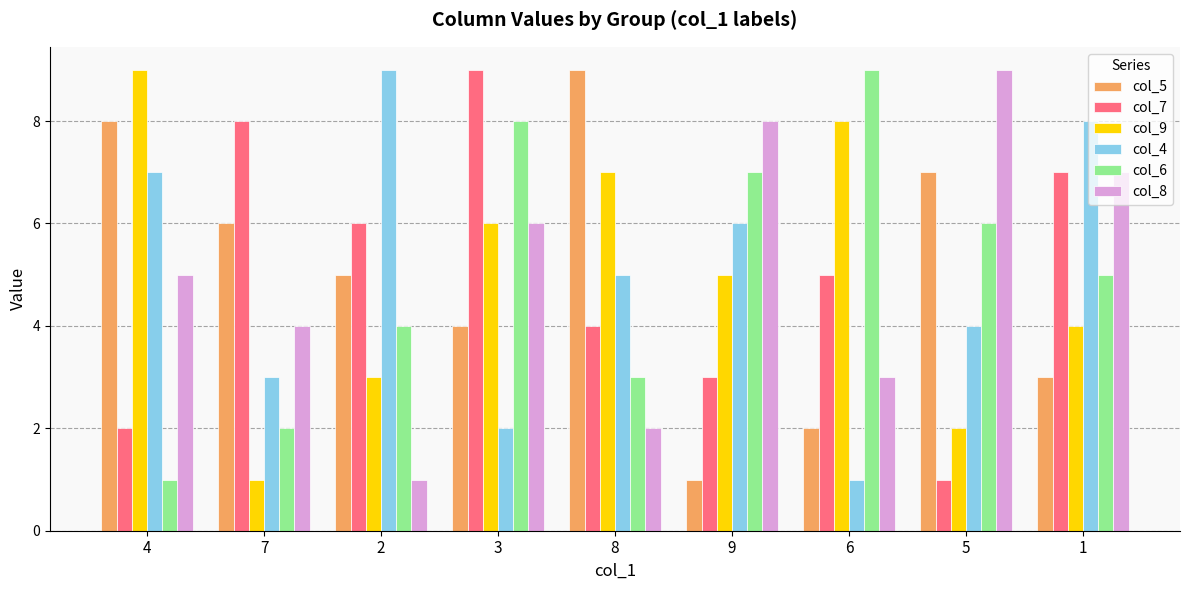

Is the value of col_5 at 5 greater than the value of col_9 at 7?

Yes